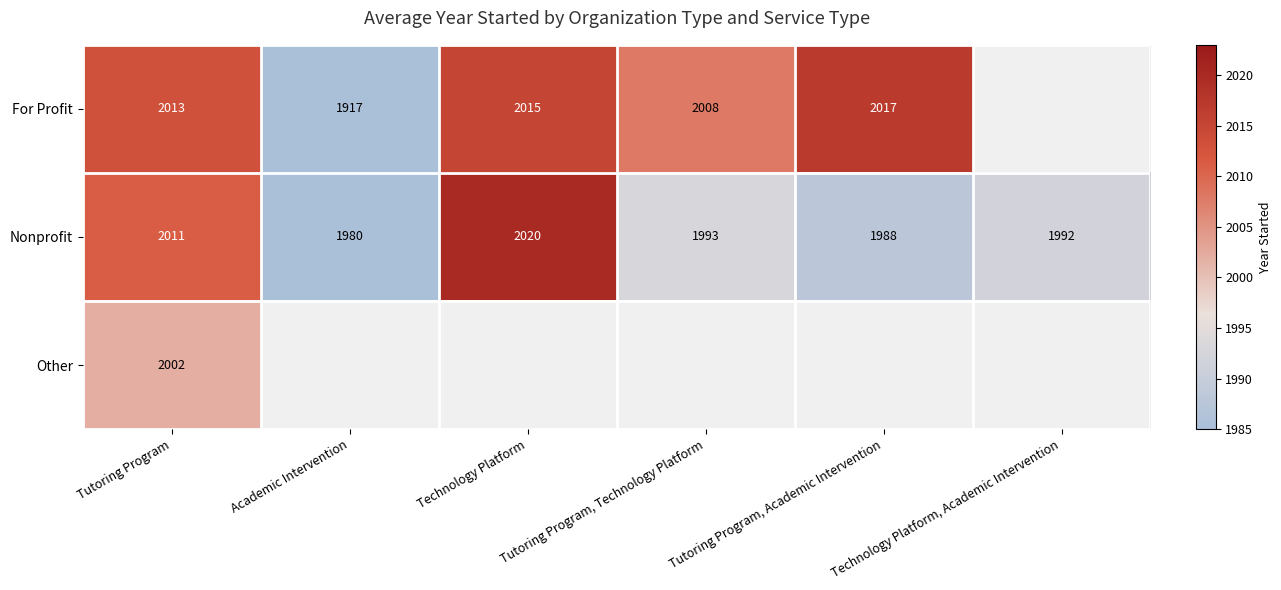

True or false: For Profit has a value of 2015 at Technology Platform.

True